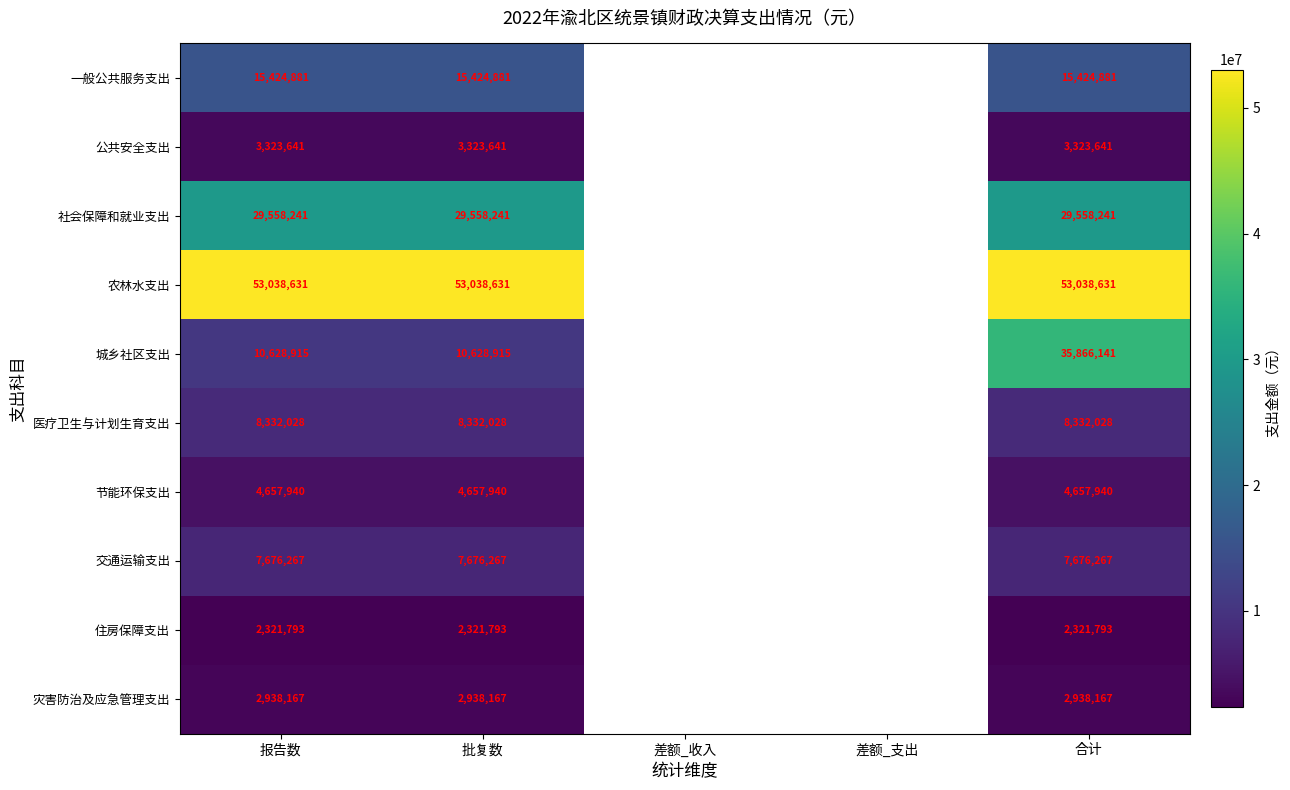

Rank the series at 批复数 from highest to lowest value.

农林水支出, 社会保障和就业支出, 一般公共服务支出, 城乡社区支出, 医疗卫生与计划生育支出, 交通运输支出, 节能环保支出, 公共安全支出, 灾害防治及应急管理支出, 住房保障支出